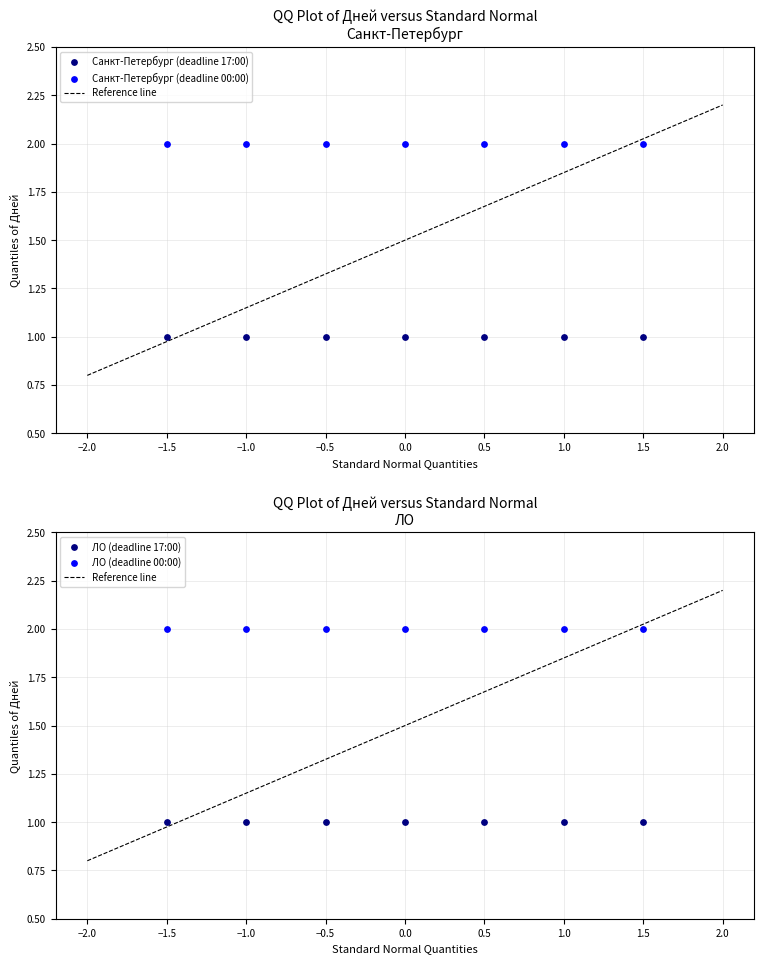

What are all the series names shown in the legend?

Санкт-Петербург (deadline 17:00), Санкт-Петербург (deadline 00:00), ЛО (deadline 17:00), ЛО (deadline 00:00)